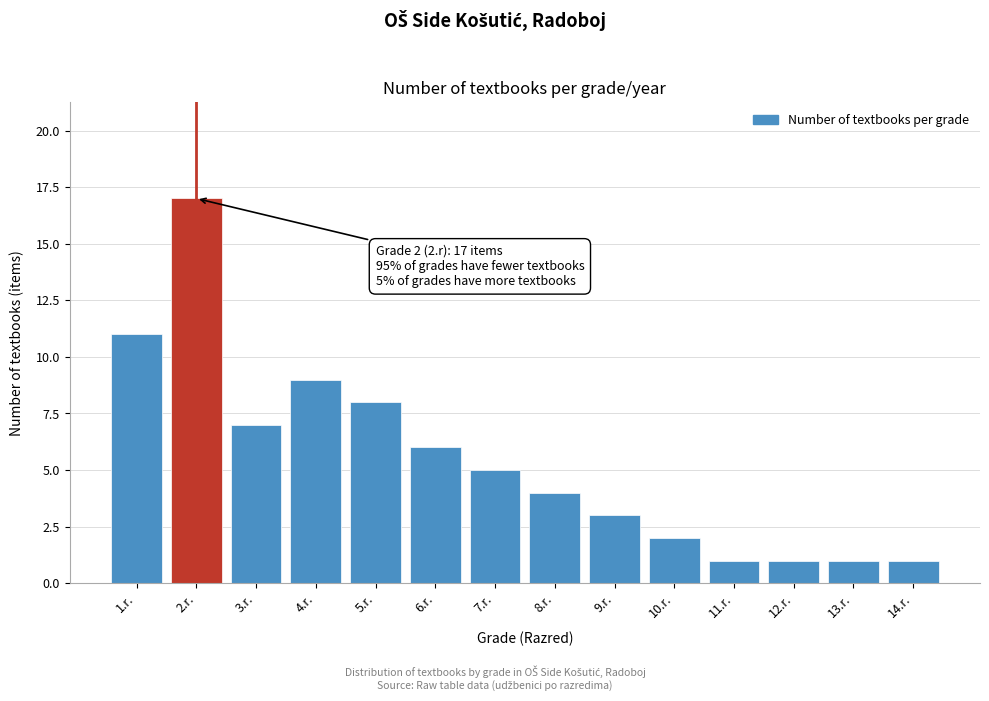

Reading right to left, what are all the values shown in this chart?

14.r.=1	13.r.=1	12.r.=1	11.r.=1	10.r.=2	9.r.=3	8.r.=4	7.r.=5	6.r.=6	5.r.=8	4.r.=9	3.r.=7	2.r.=17	1.r.=11